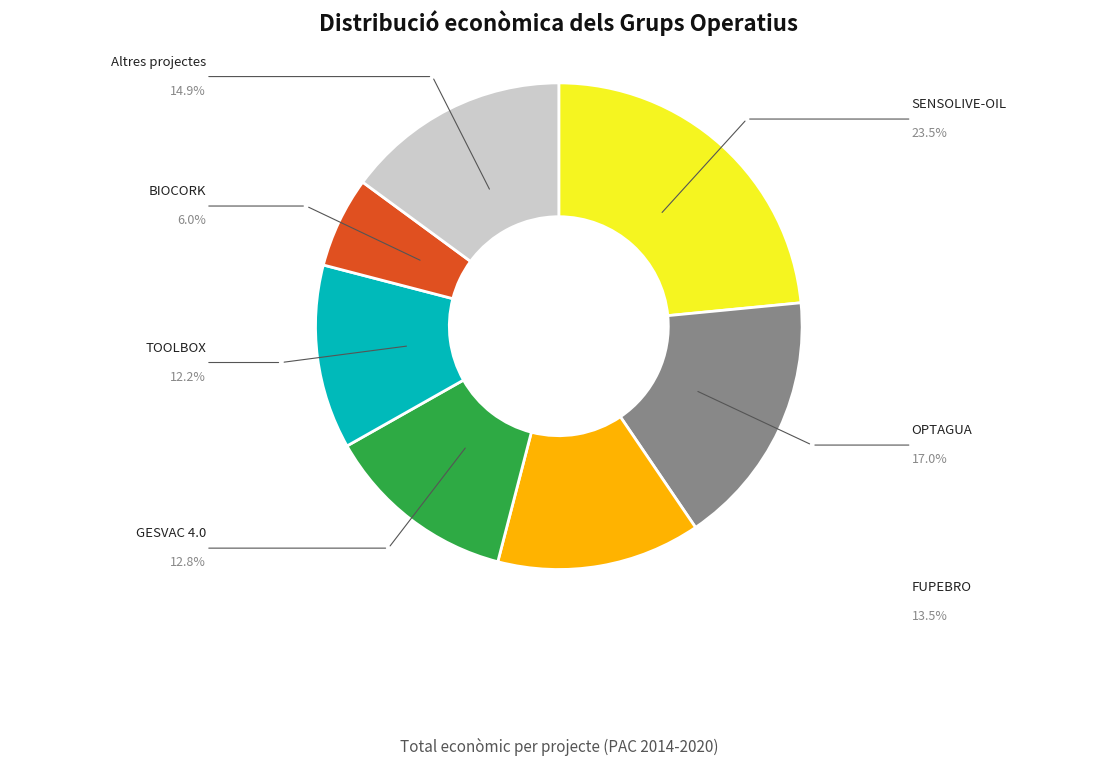

Is there any slice that represents more than half of the pie?

No